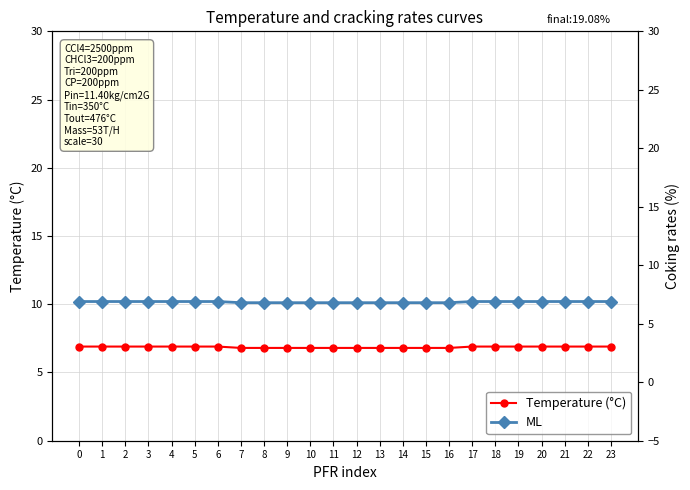

True or false: ML has more than 2 interior local peaks.

False